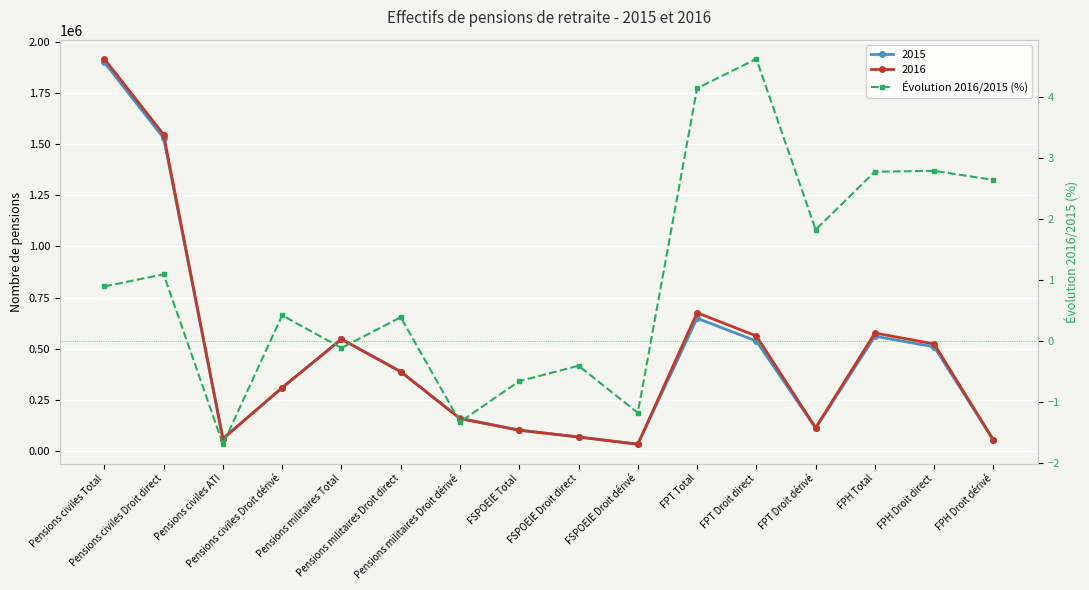

What is the label of the 16th point from the left?

FPH Droit dérivé